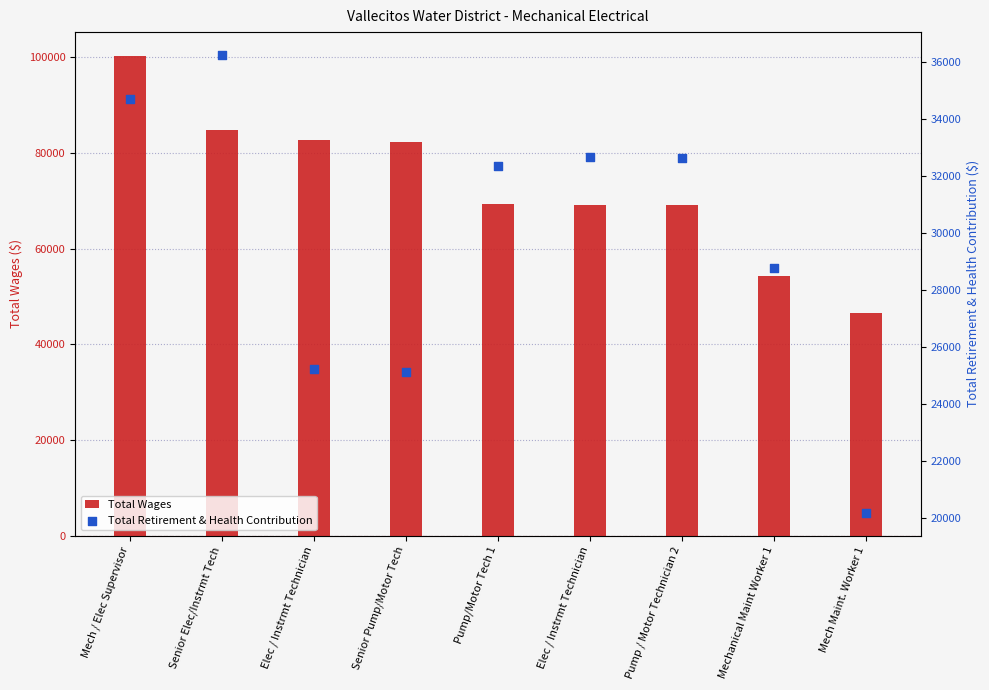

Which series reaches the maximum Y coordinate?

Total Wages